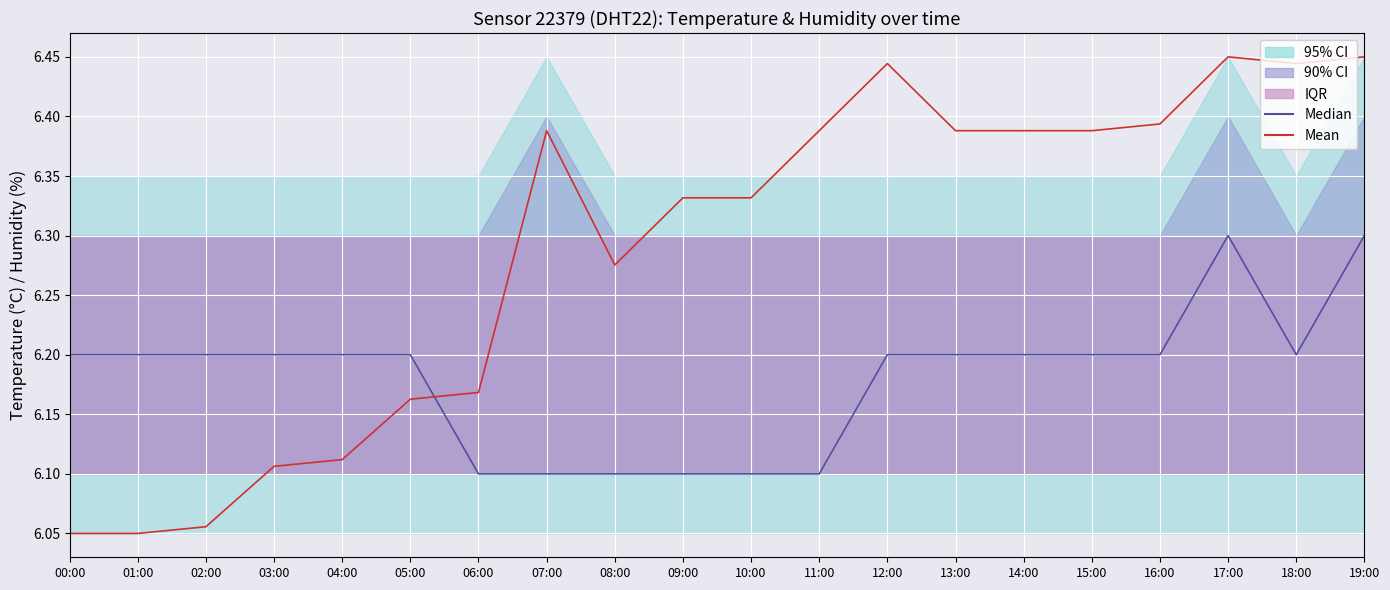

At which category does Mean reach its first local peak?

07:00